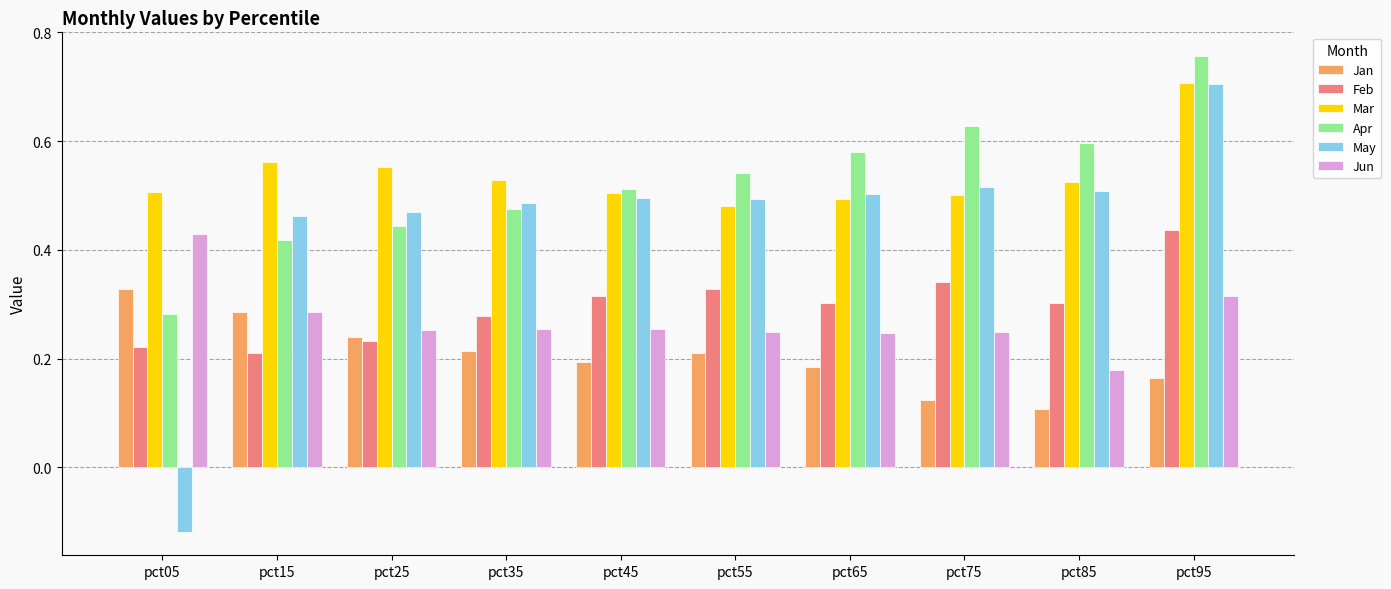

Rank the series at pct05 from highest to lowest value.

Mar, Jun, Jan, Apr, Feb, May